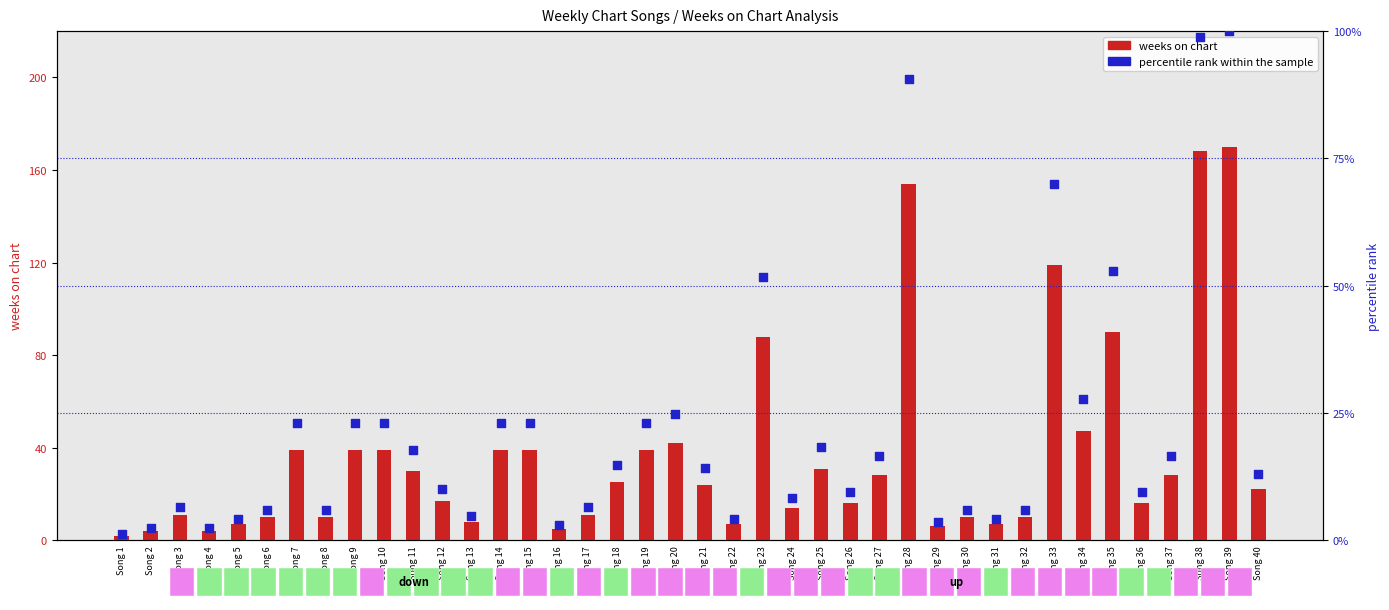

Is the value of percentile rank within the sample at Song 11 greater than the value of weeks on chart at Song 21?

No